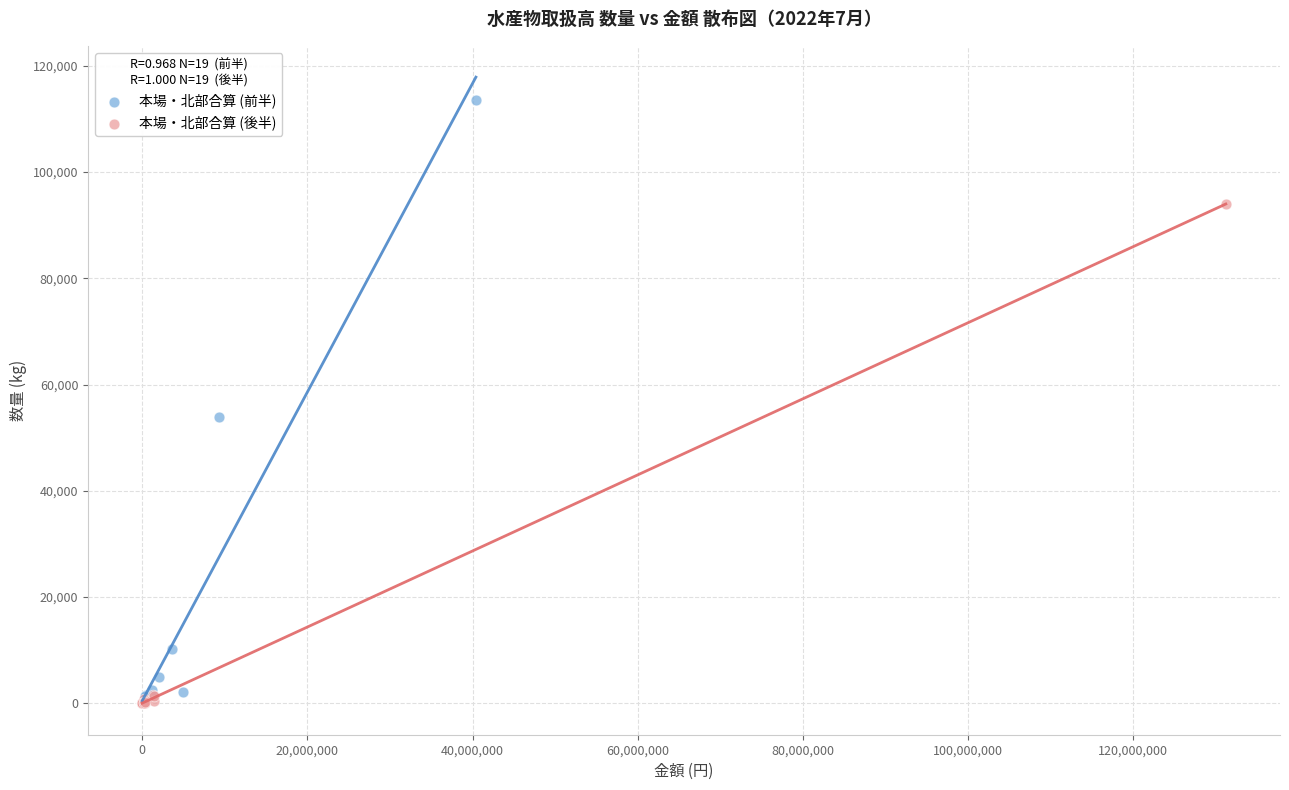

Which series contains the highest Y value?

本場・北部合算 (前半)